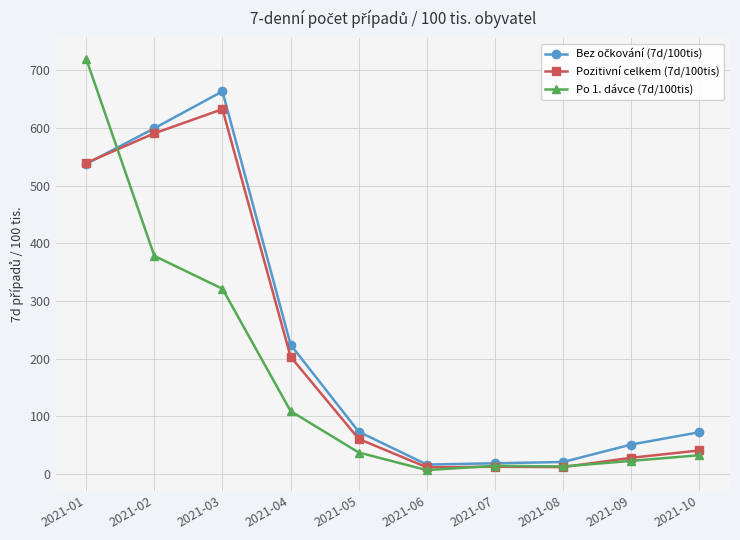

What is the sum of all Po 1. dávce (7d/100tis) values?

1654.5